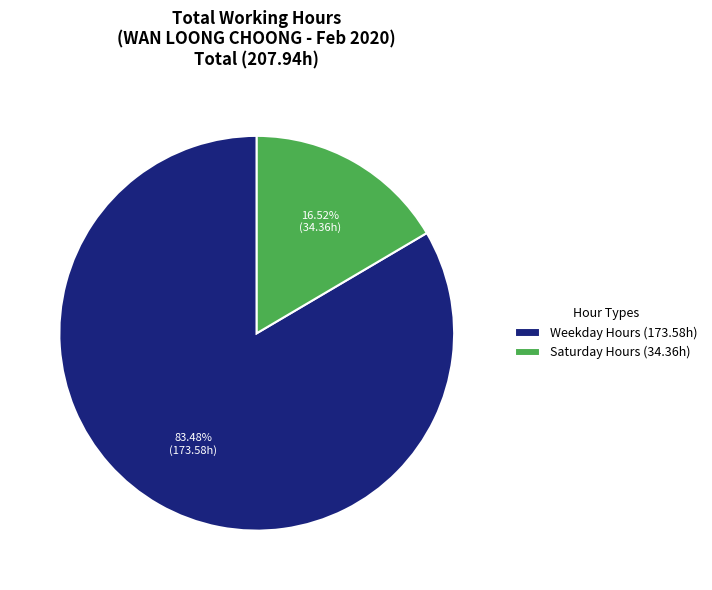

How many segments does this pie chart have?

2